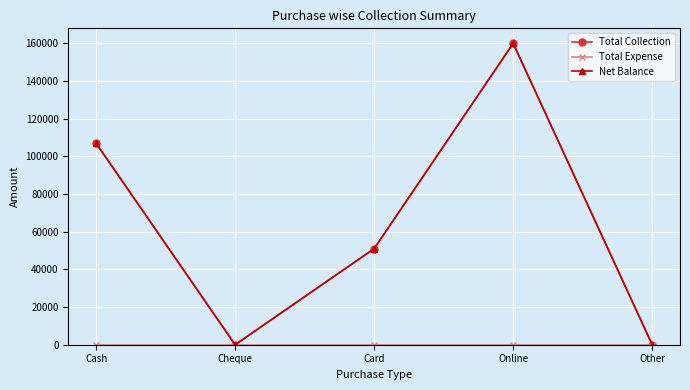

How many categories are shown in the chart?

5